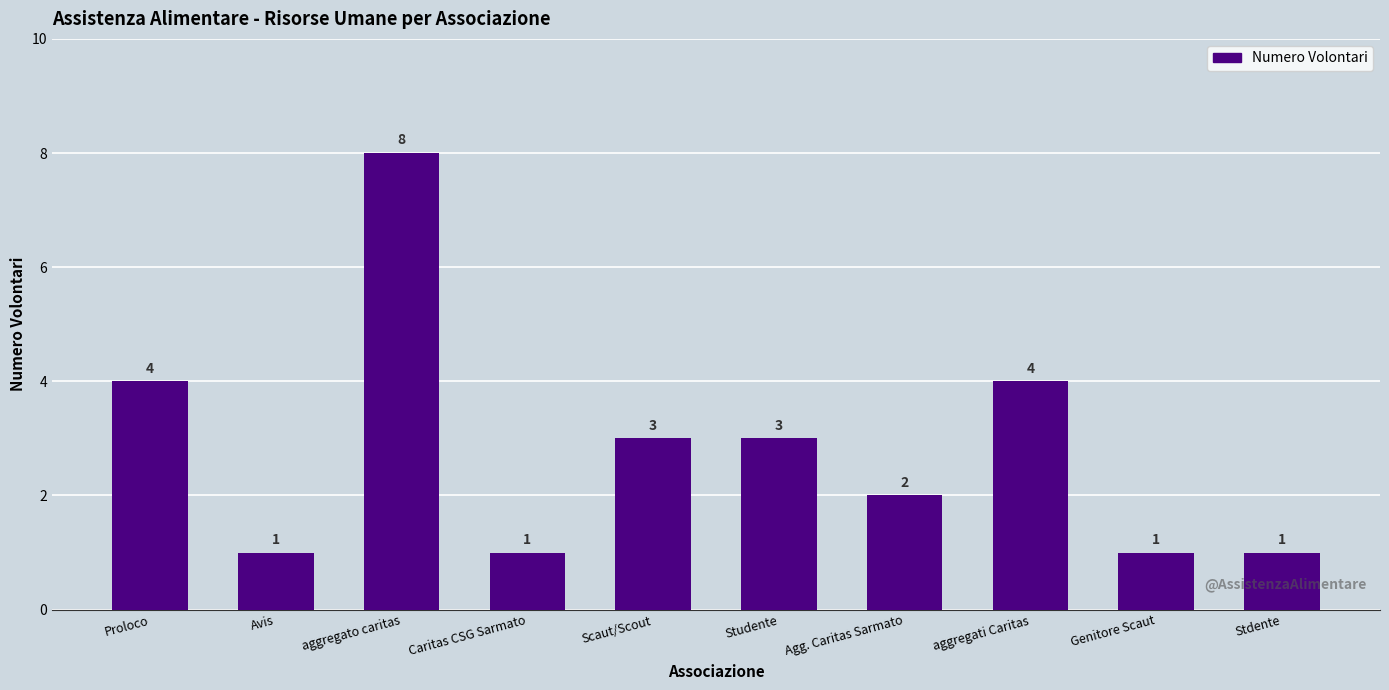

Reading left to right, transcribe all the data shown in this chart.

4	1	8	1	3	3	2	4	1	1